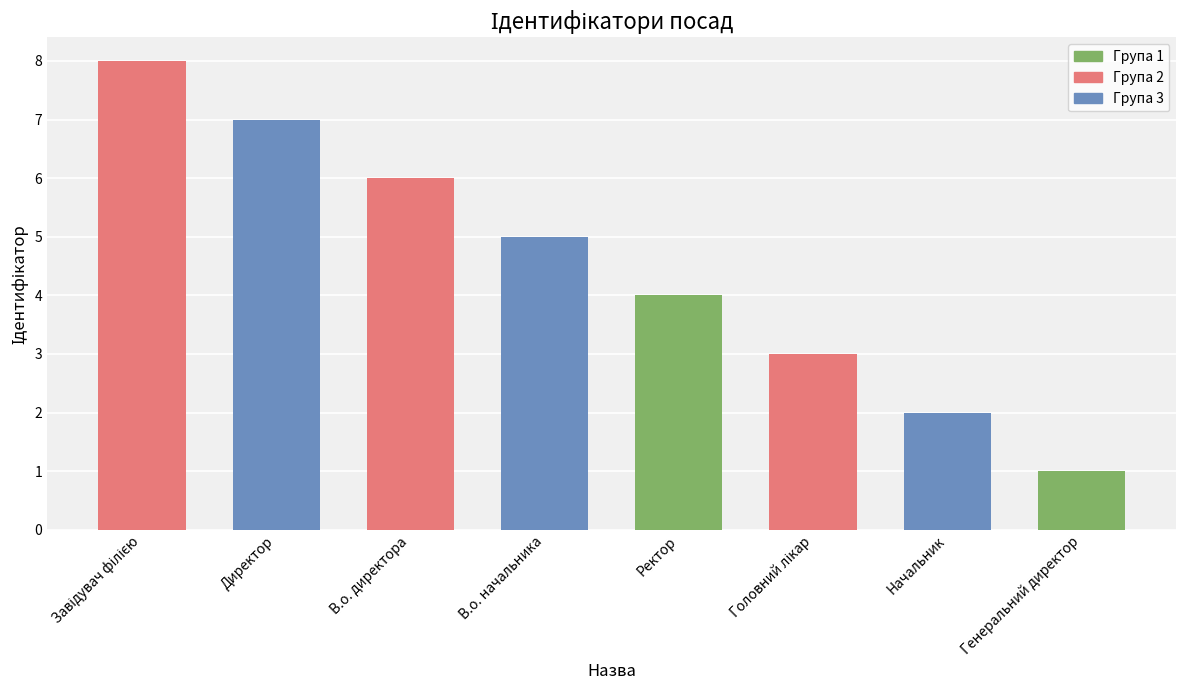

Read the value at В.о. директора.

6